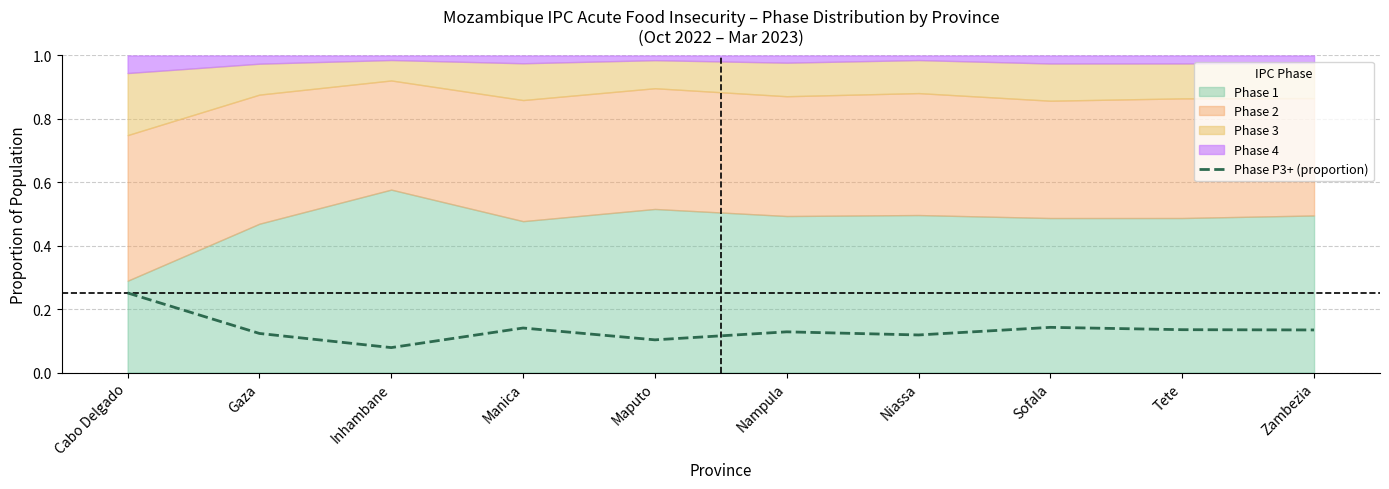

Reading right to left, list all the values displayed in this chart.

Zambezia=0.1	Tete=0.1	Sofala=0.1	Niassa=0.1	Nampula=0.1	Maputo=0.1	Manica=0.1	Inhambane=0.1	Gaza=0.1	Cabo Delgado=0.3